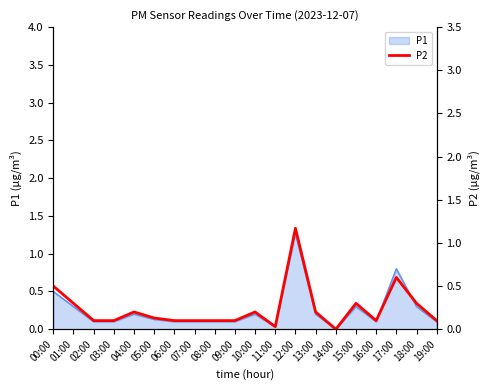

The P1 series shows 0.8 at 17:00. True or false?

True